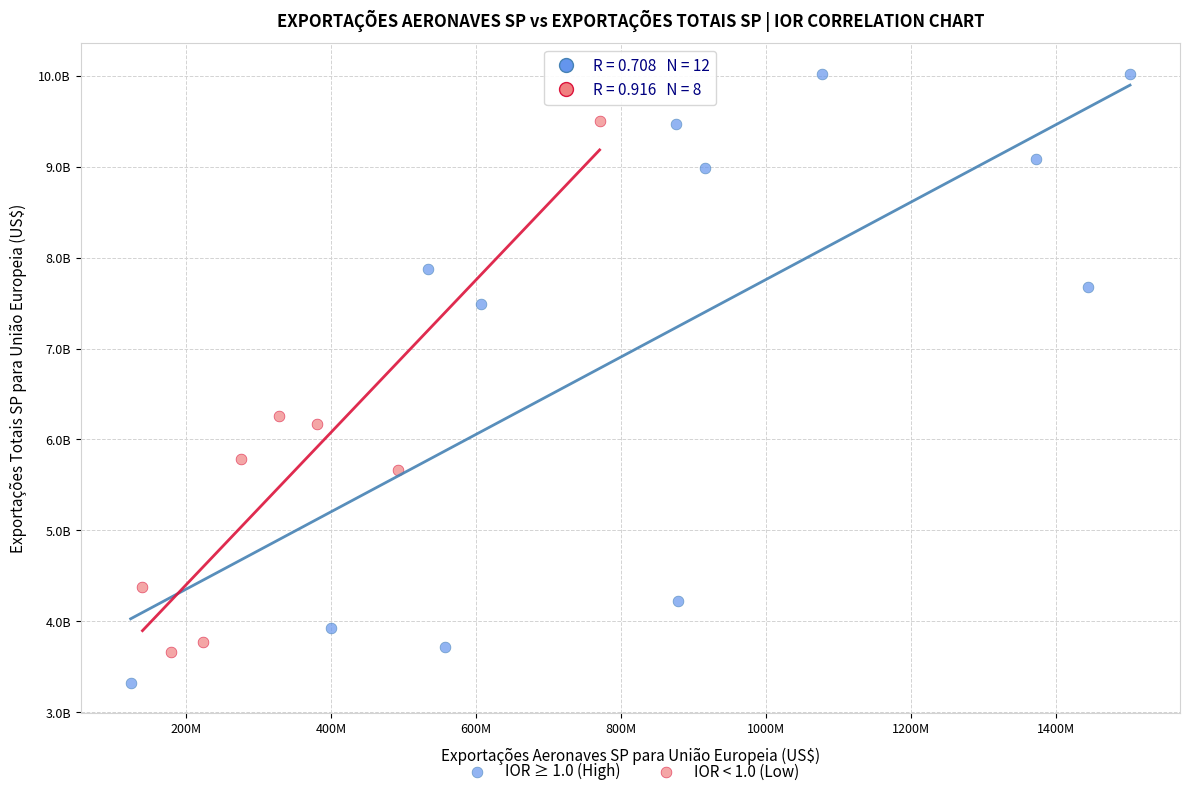

What are all the series names shown in the legend?

IOR ≥ 1.0 (High), IOR < 1.0 (Low)